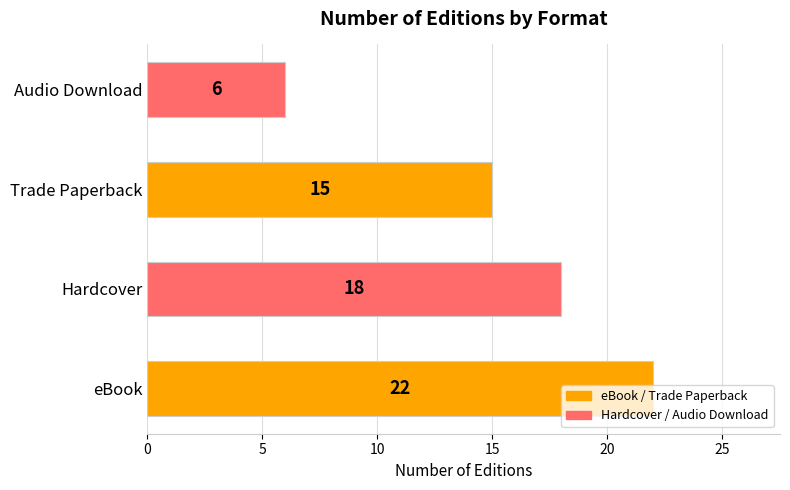

The value at Hardcover is 13. True or false?

False